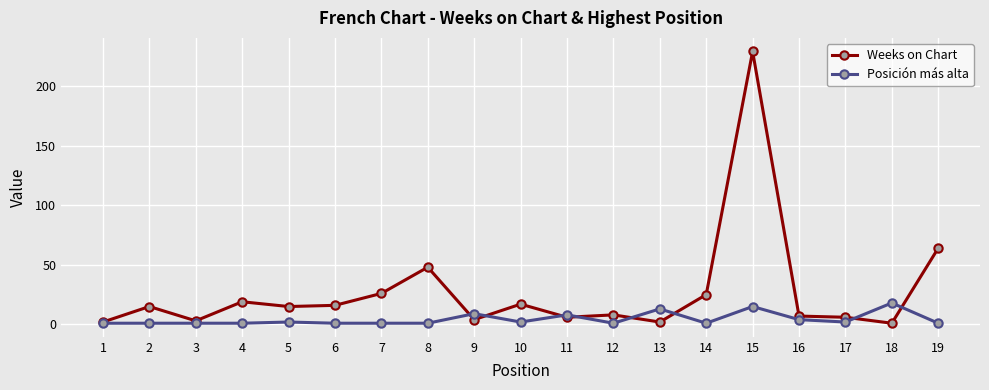

Where is the first local maximum for Weeks on Chart?

2